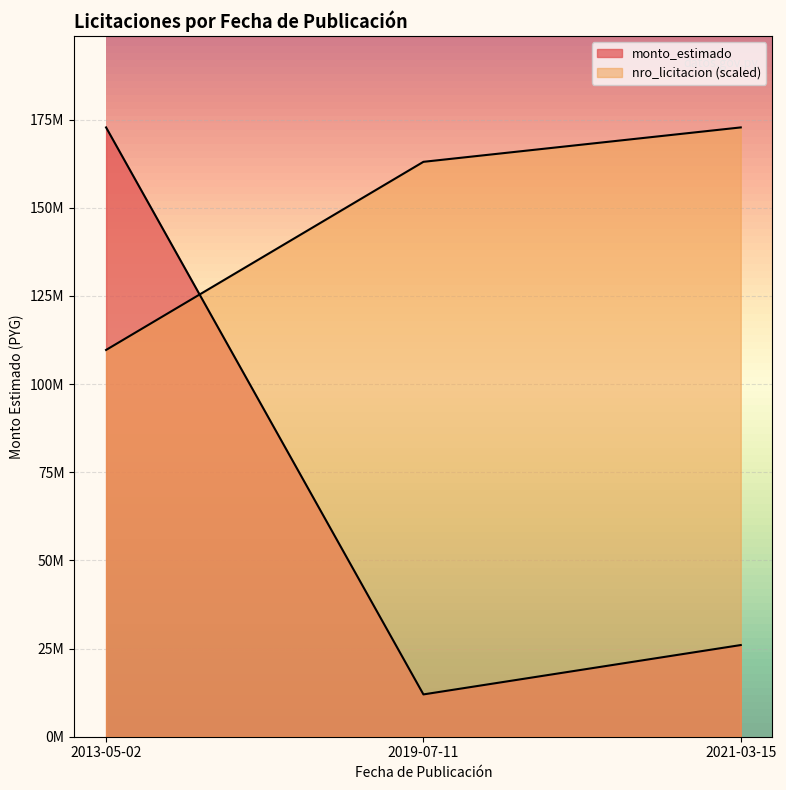

Reading left to right, transcribe all the data shown in this chart.

monto_estimado: 172800000.0	12000000.0	26000000.0
nro_licitacion: 109687644.1	163042401.1	172800000.0